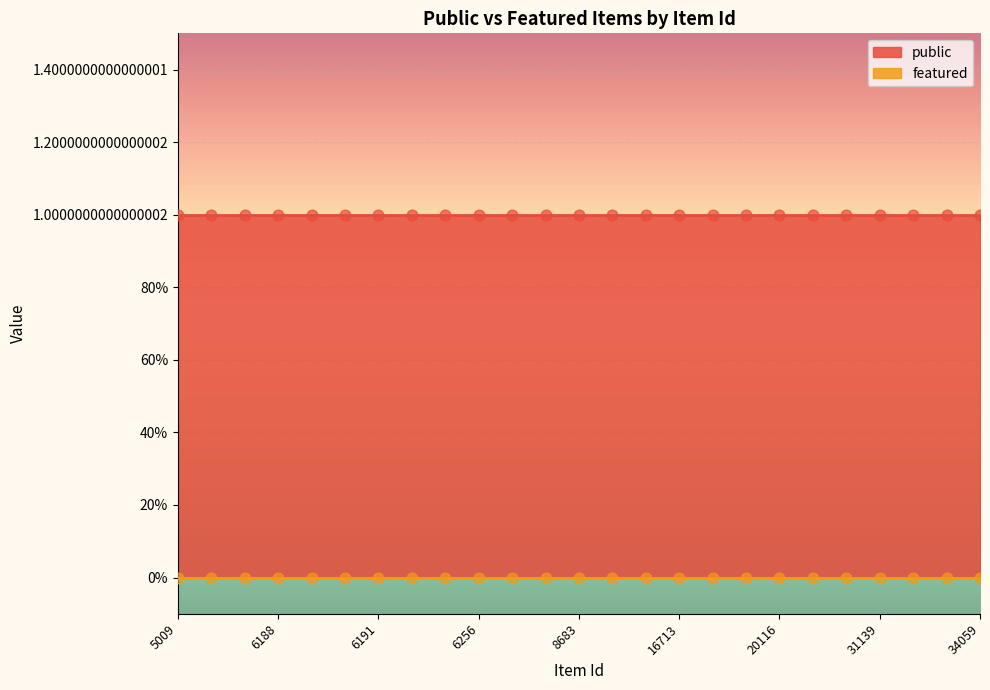

At how many categories does at least one series exceed 0?

25